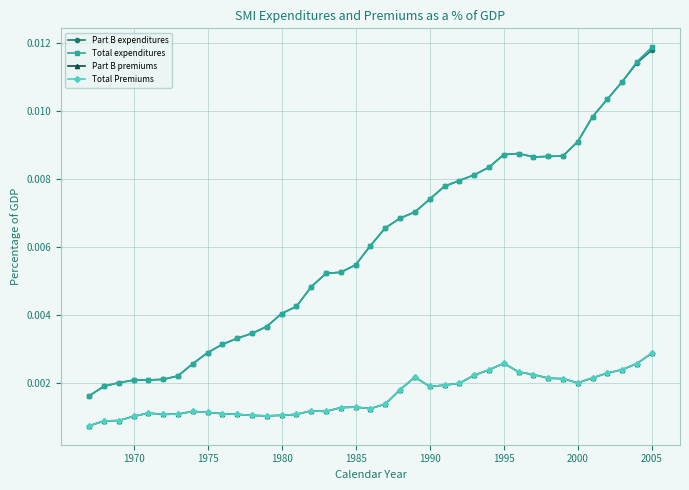

Which series has the largest total across all categories?

Total expenditures